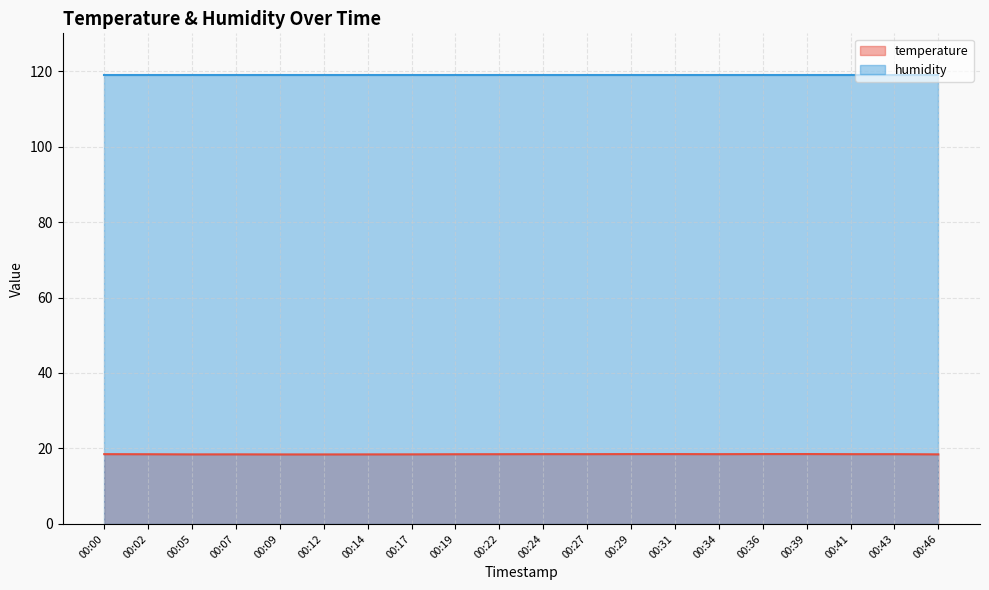

How many points are higher than both their immediate neighbors (excluding endpoints)?

2